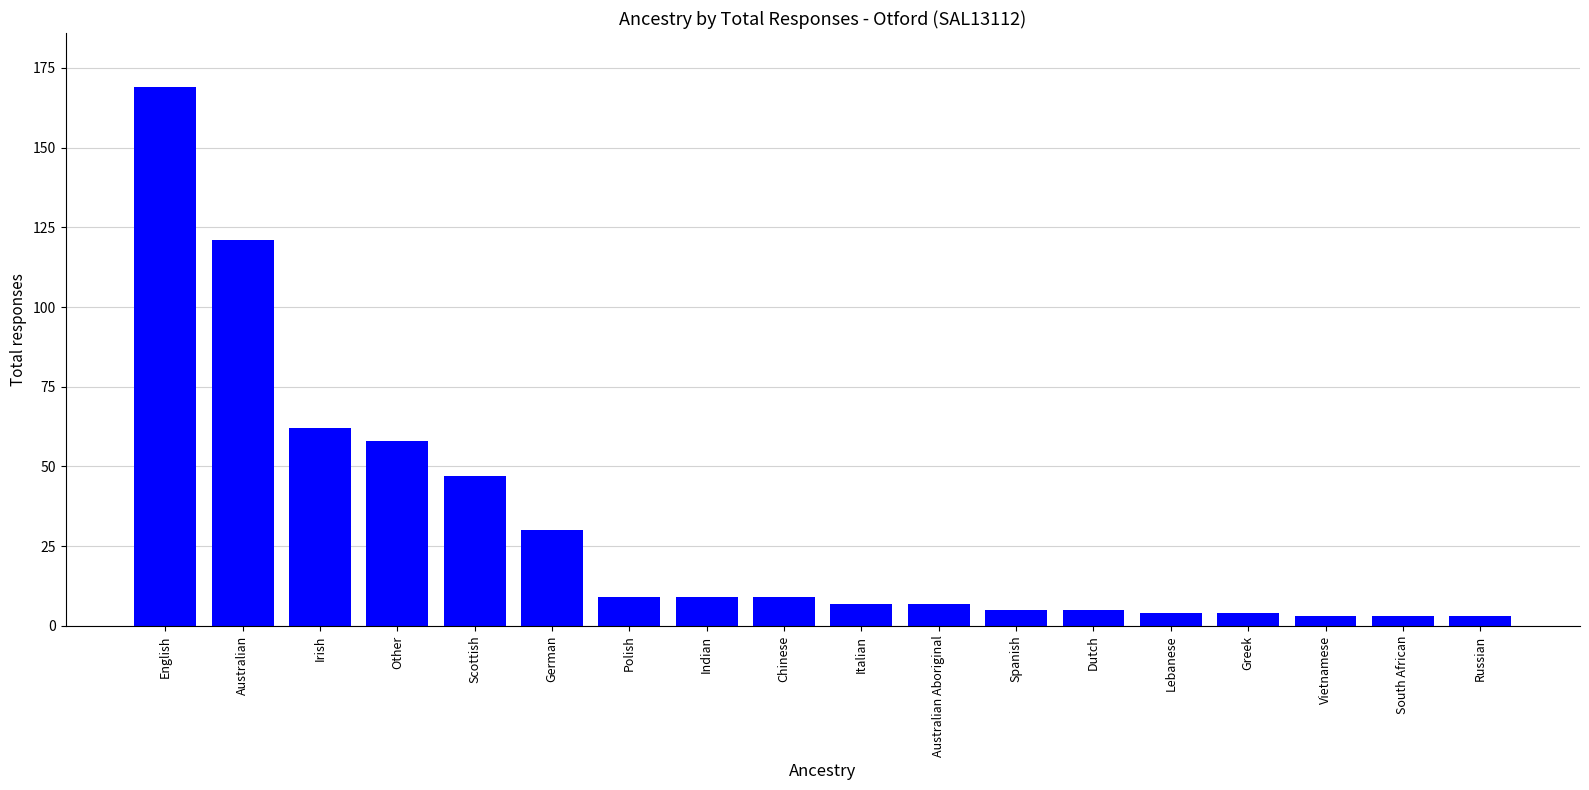

What is the minimum value shown in the chart?

3